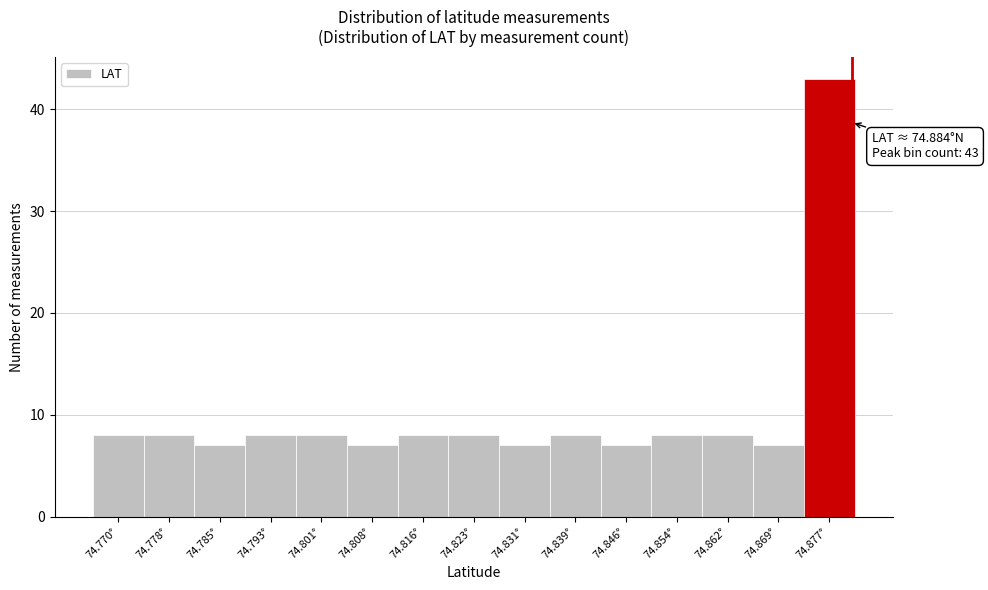

Reading left to right, what are all the values shown in this chart?

8	8	7	8	8	7	8	8	7	8	7	8	8	7	43